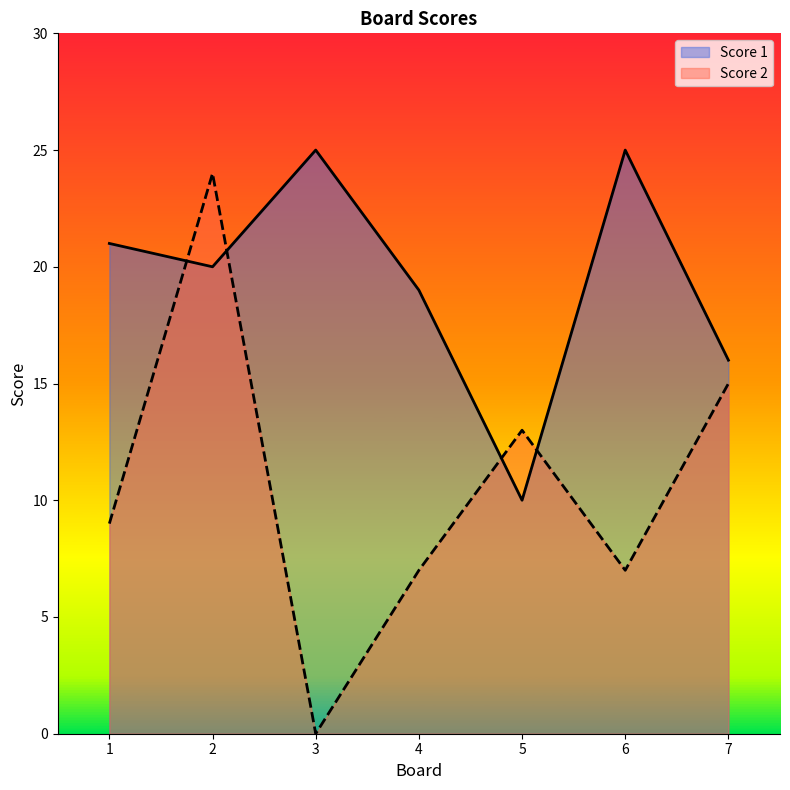

The Score 2 series shows 7 at 4. True or false?

True